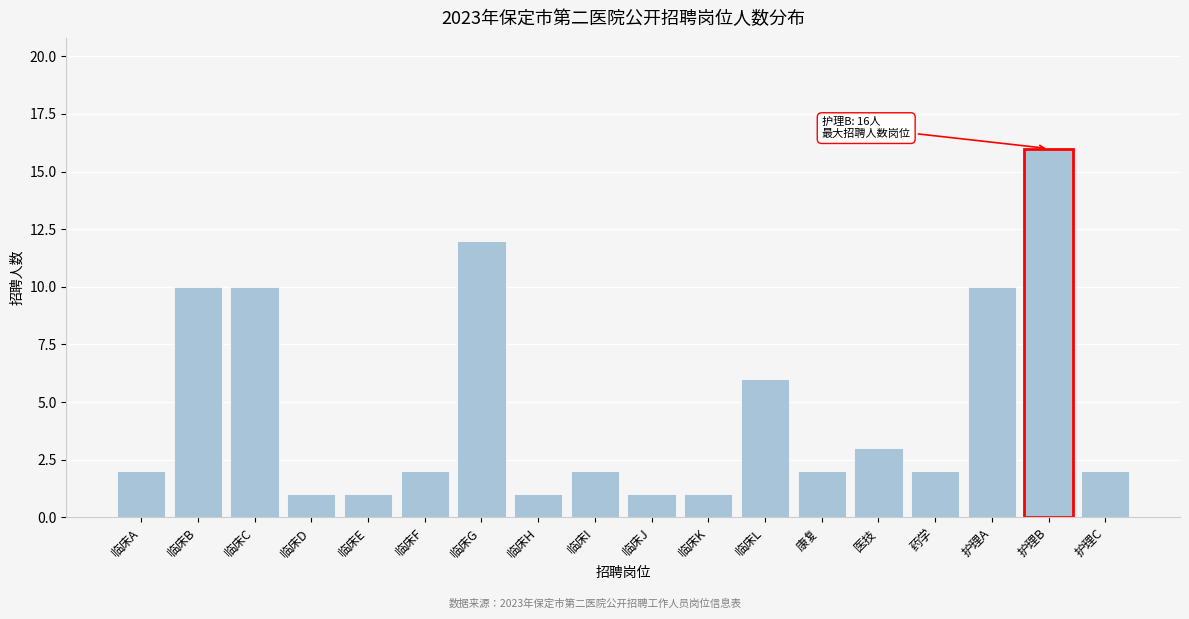

Reading right to left, what are all the values shown in this chart?

2	16	10	2	3	2	6	1	1	2	1	12	2	1	1	10	10	2